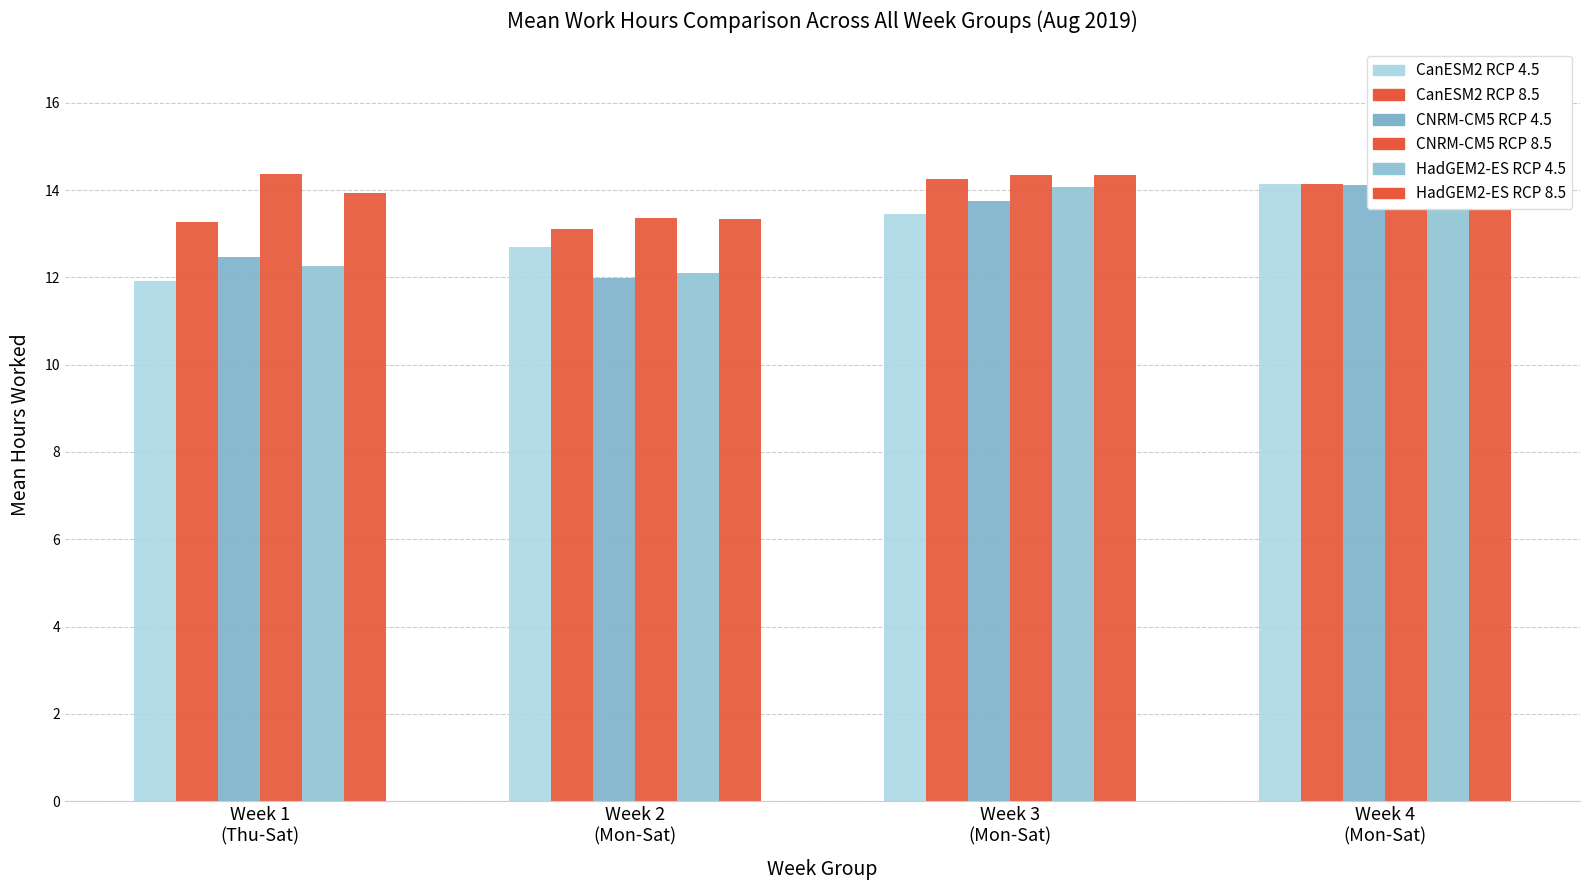

What is the average value of the Break Total (CNRM RCP 4.5) series?

13.1